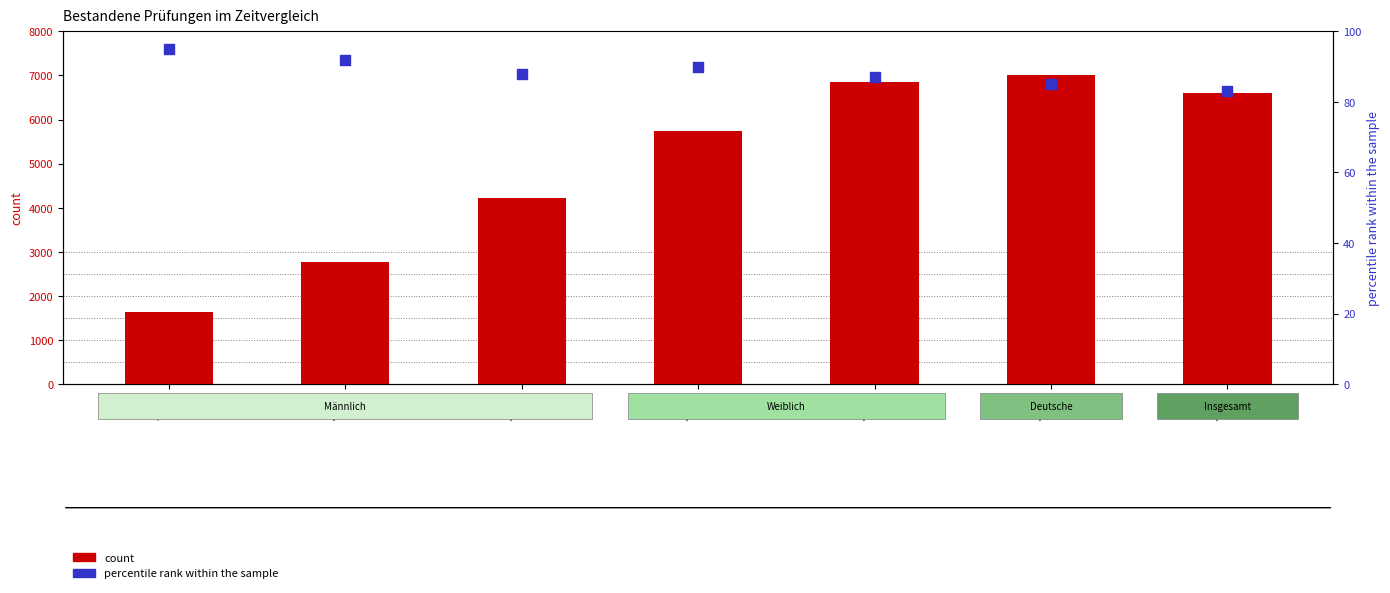

Which series reaches the maximum Y coordinate?

count